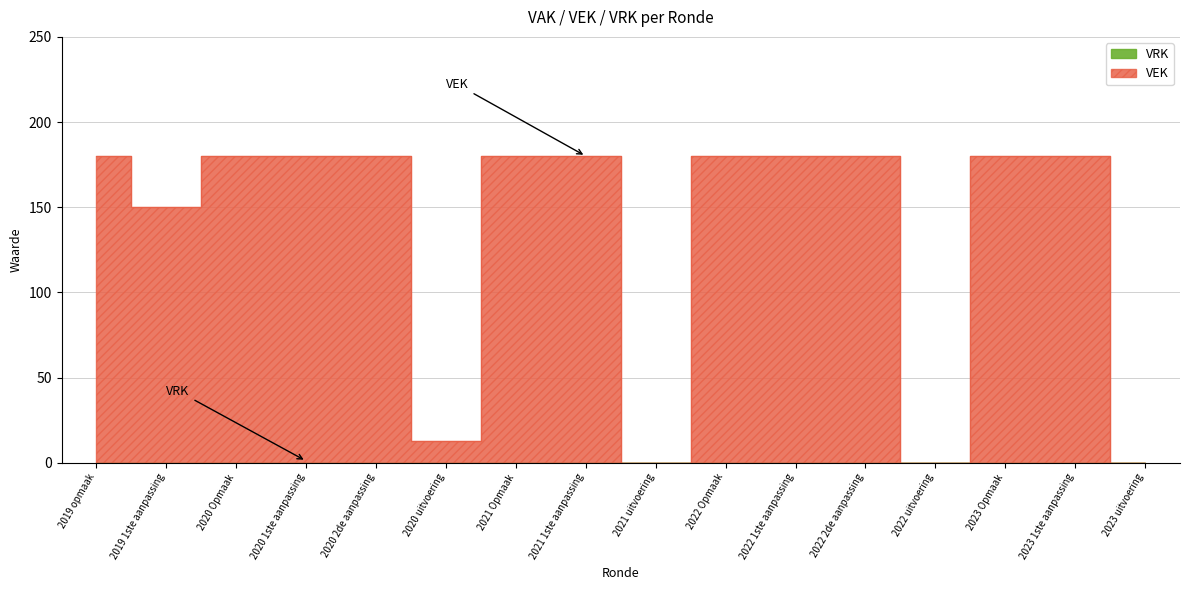

At which category does the chart reach its minimum across all series?

2021 uitvoering